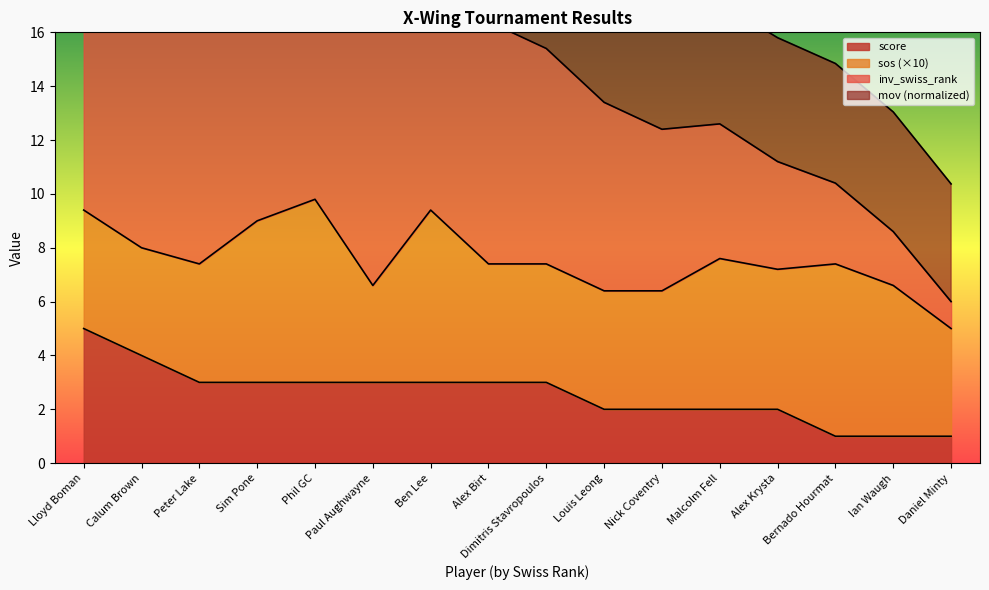

What is the highest value of the score series?

5